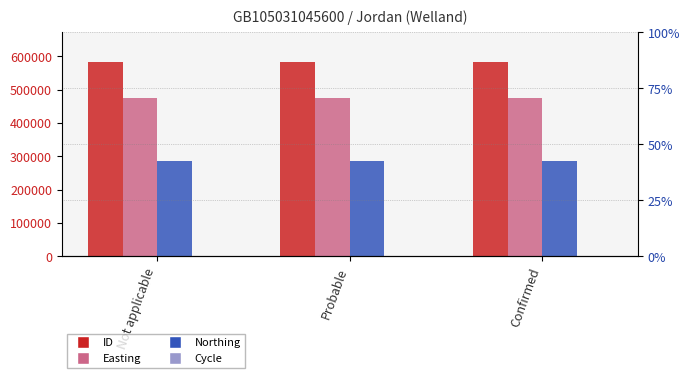

What are all the series names shown in the legend?

ID, Easting, Northing, Cycle